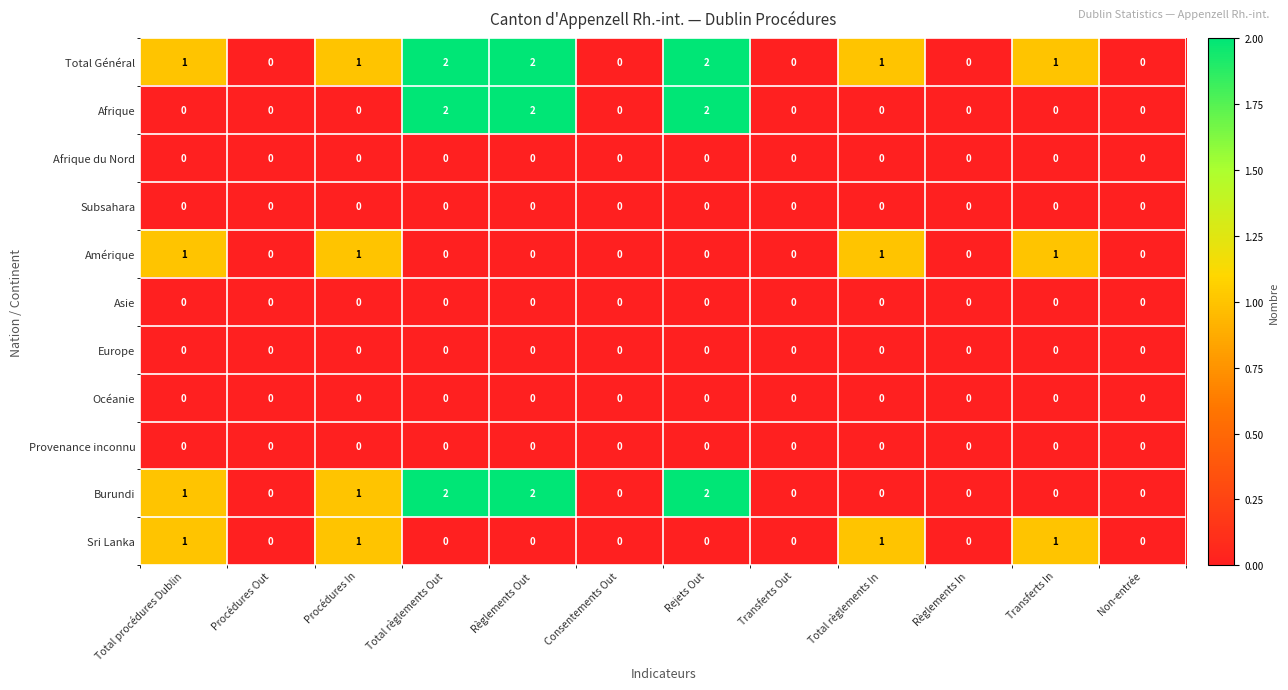

Which series has the largest total across all categories?

Total Général